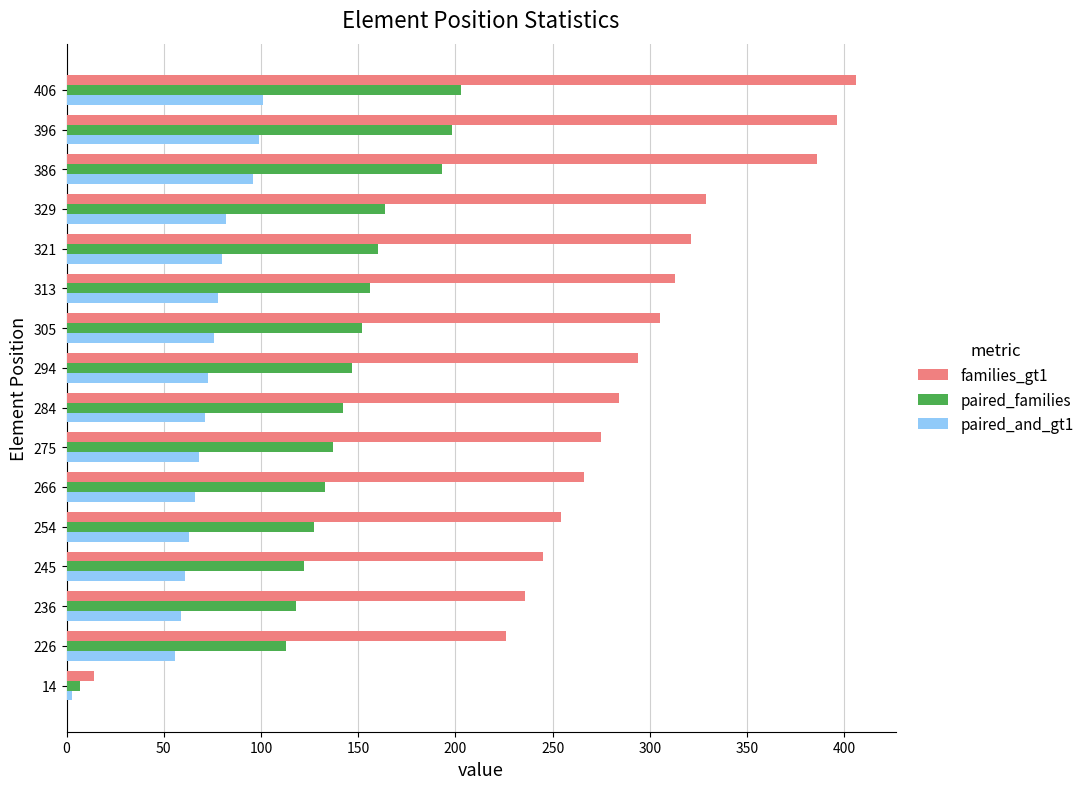

How many distinct data groups are displayed?

3